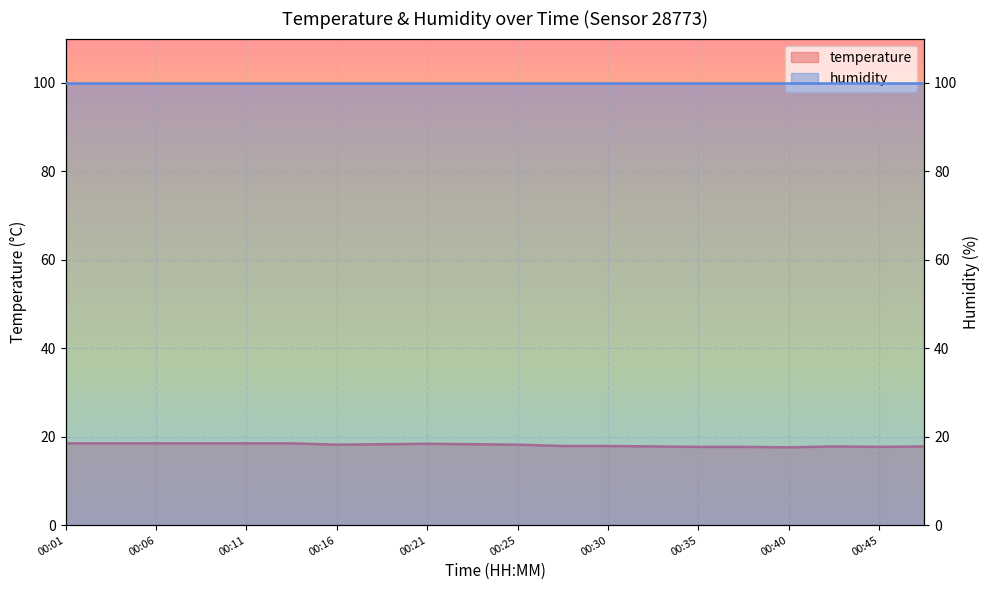

What is the value of the 9th point from the left?

18.4